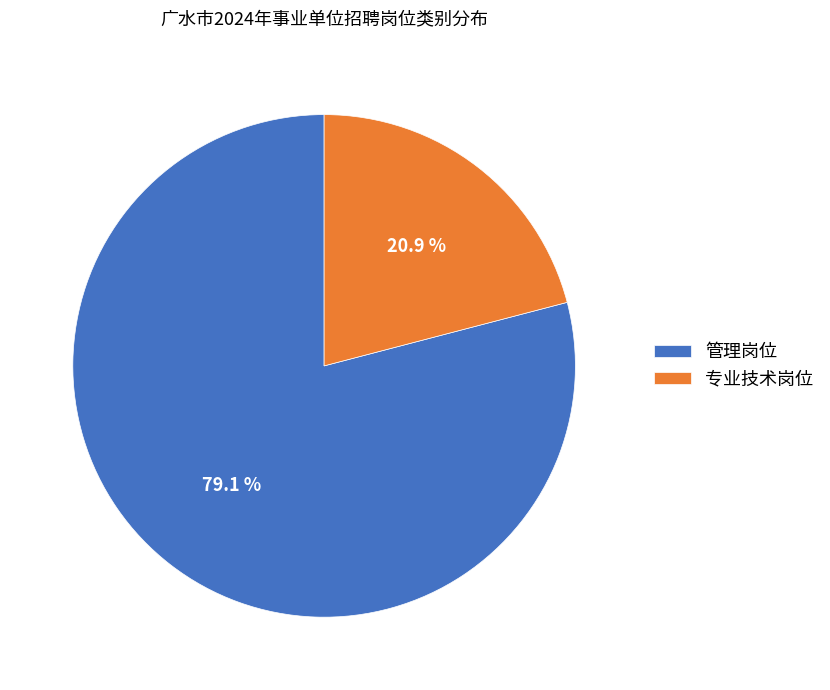

Count the number of slices in the pie.

2